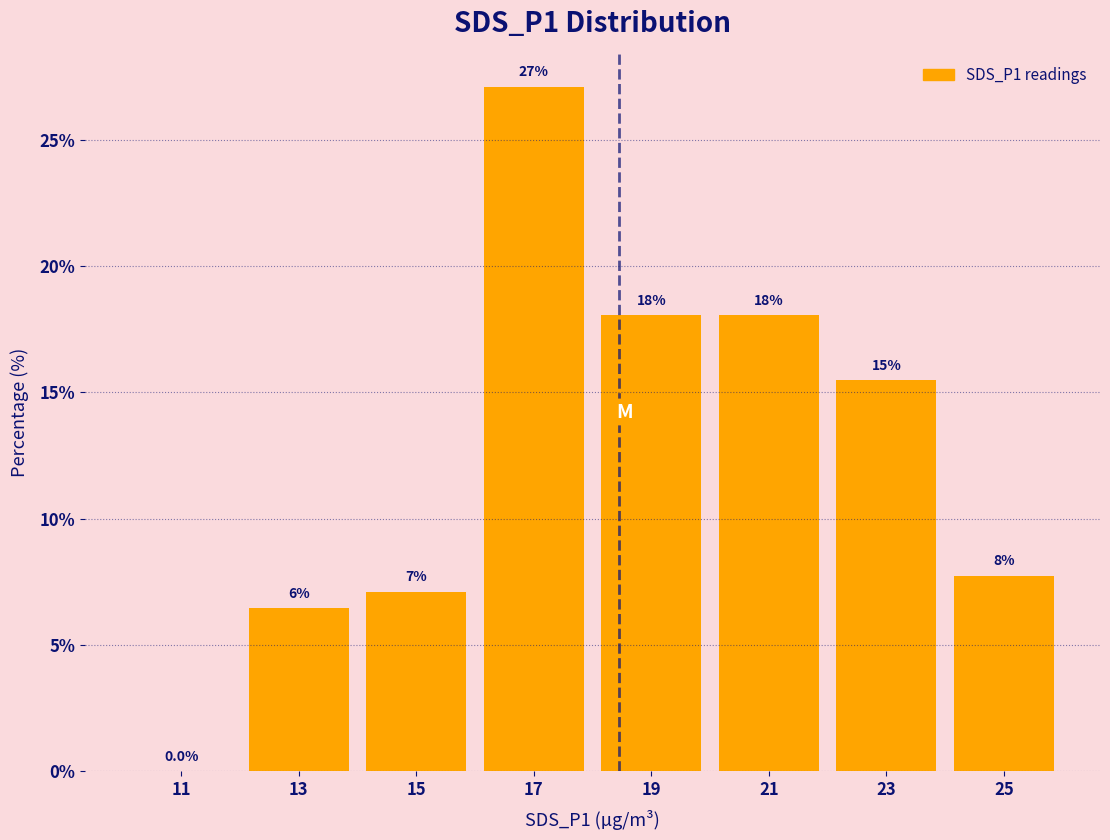

Which range on the x-axis has the tallest bar?

16 to 18